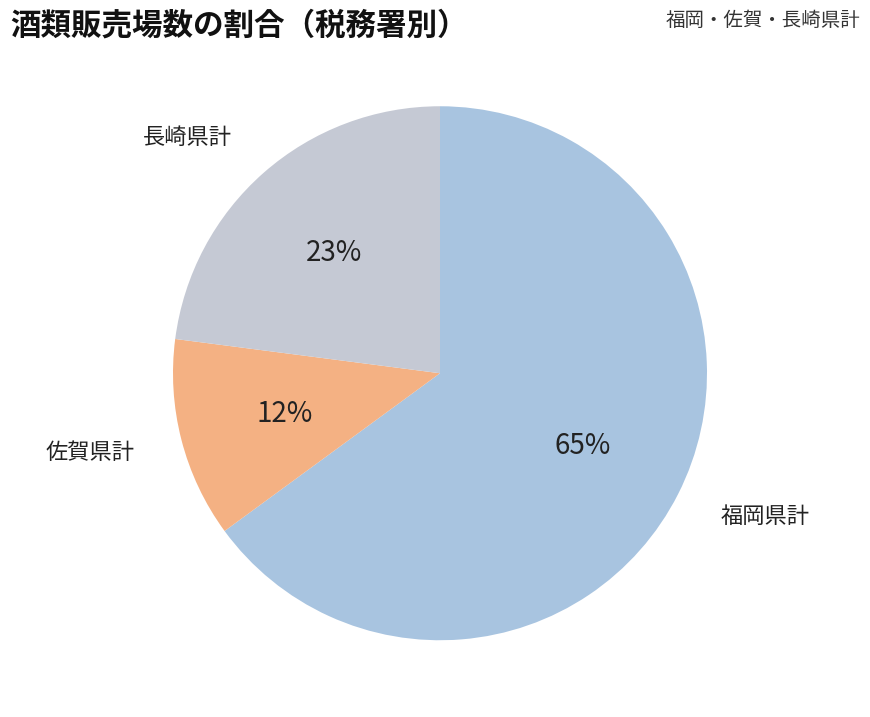

To the nearest percent, what is the difference between the largest and smallest slice percentages?

53%